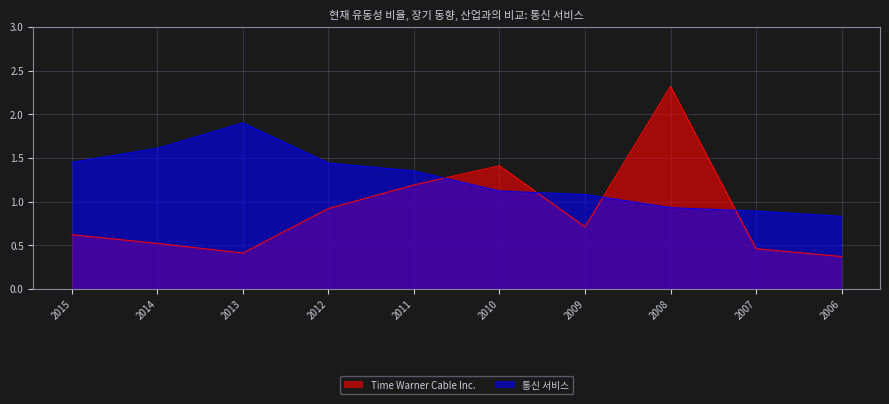

Reading left to right, what are all the values shown in this chart?

Time Warner Cable Inc.: 0.6	0.5	0.4	0.9	1.2	1.4	0.7	2.3	0.5	0.4
통신 서비스: 1.4	1.6	1.9	1.4	1.4	1.1	1.1	0.9	0.9	0.8